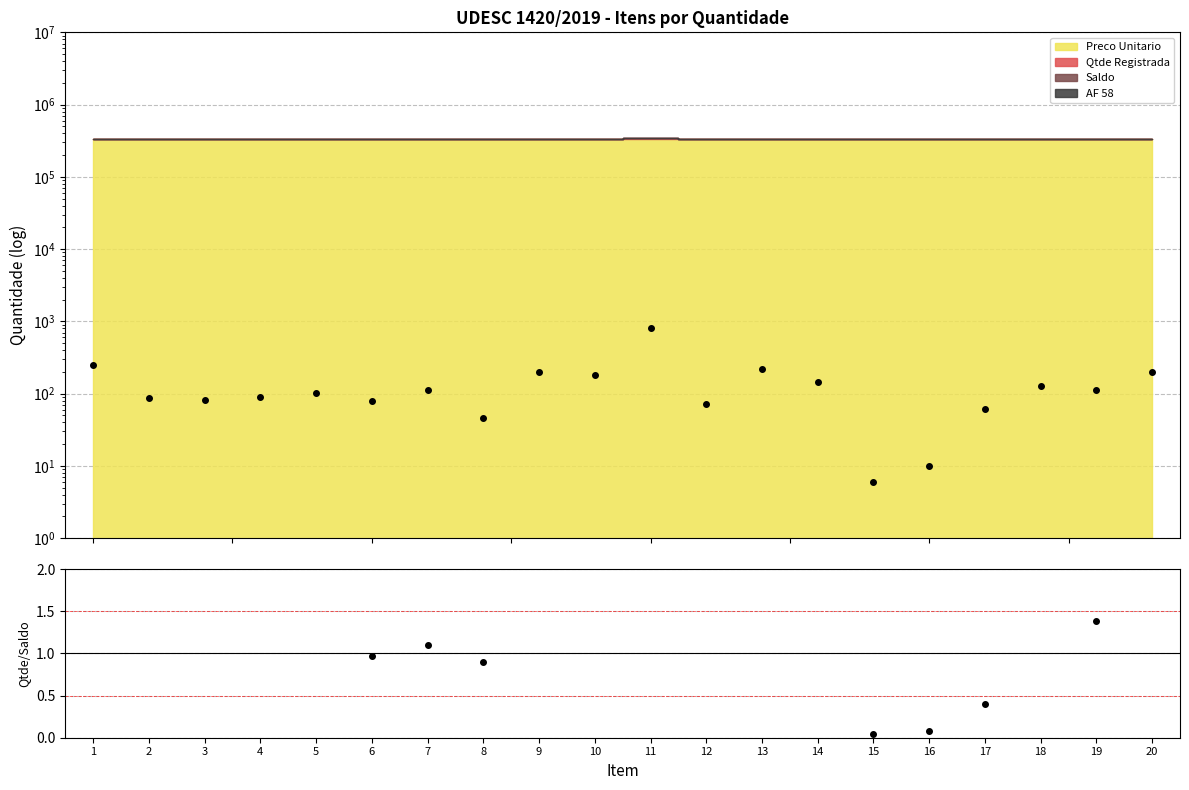

What is the difference between the maximum and second lowest values in the Da series?

789.8